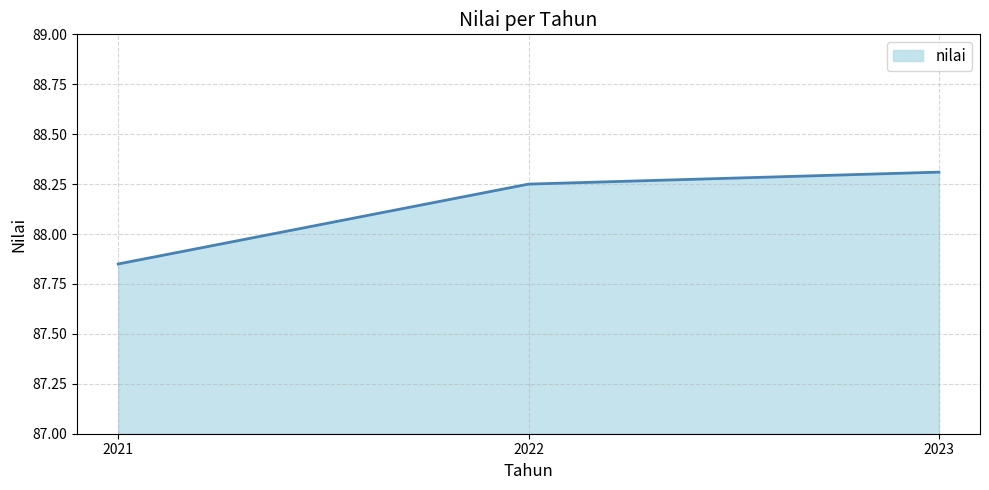

List the labels in order of value, largest first.

2023, 2022, 2021